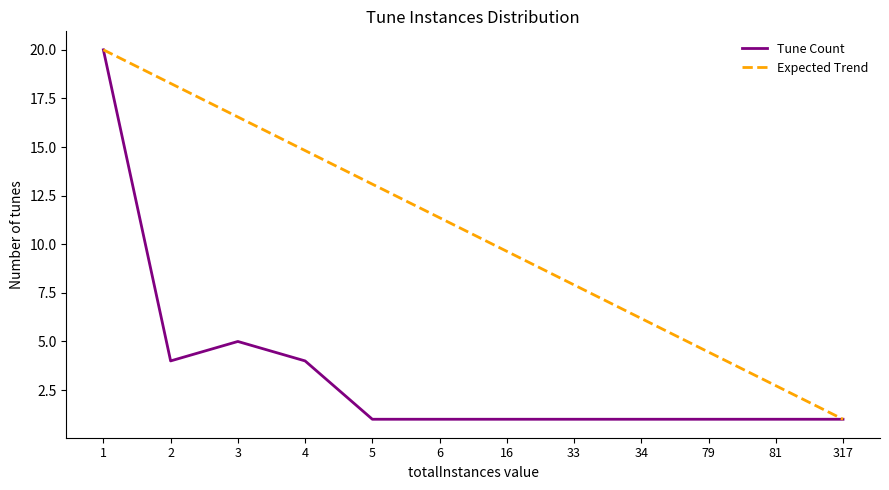

What is the average value of the Expected Trend series?

10.5